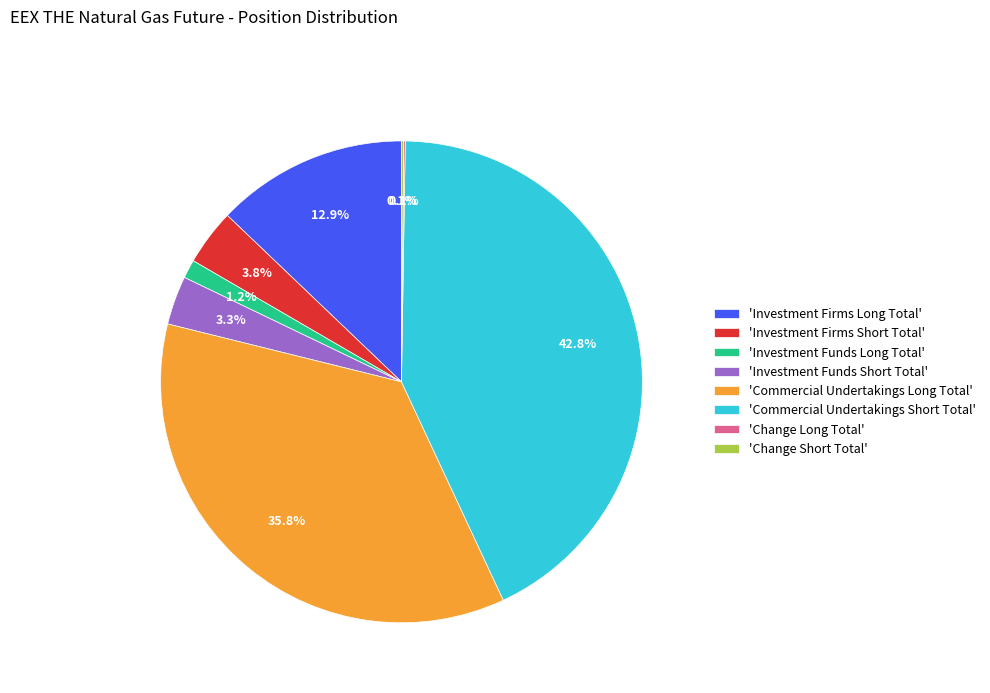

What is the ratio of the value at 'Investment Firms Long Total' to the value at 'Commercial Undertakings Long Total'?

0.4